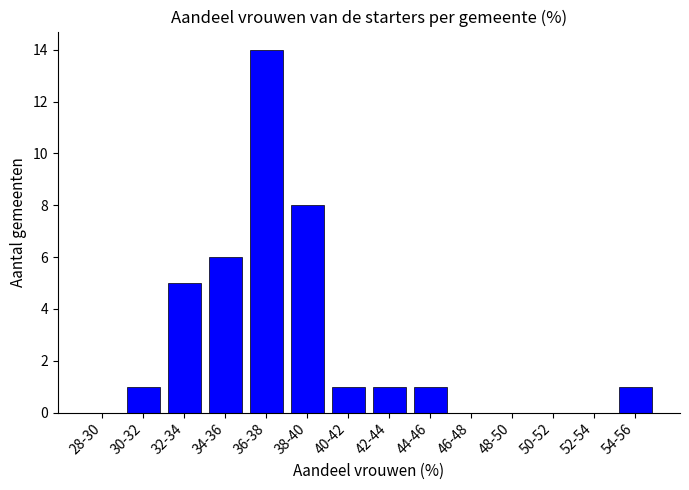

Reading left to right, list all the values displayed in this chart.

28-30=0	30-32=1	32-34=5	34-36=6	36-38=14	38-40=8	40-42=1	42-44=1	44-46=1	46-48=0	48-50=0	50-52=0	52-54=0	54-56=1